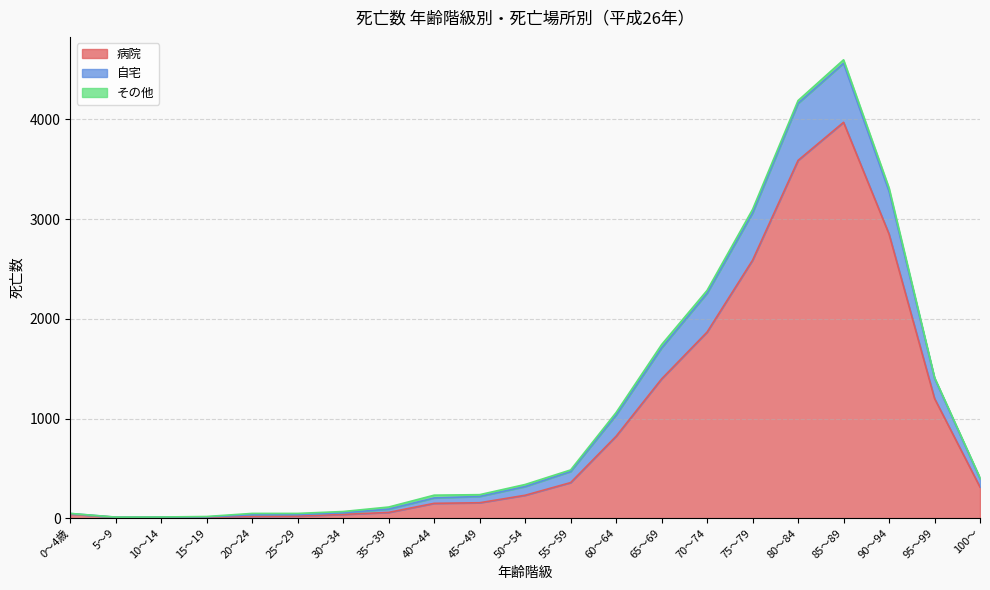

What is the label of the 18th point from the right?

15～19